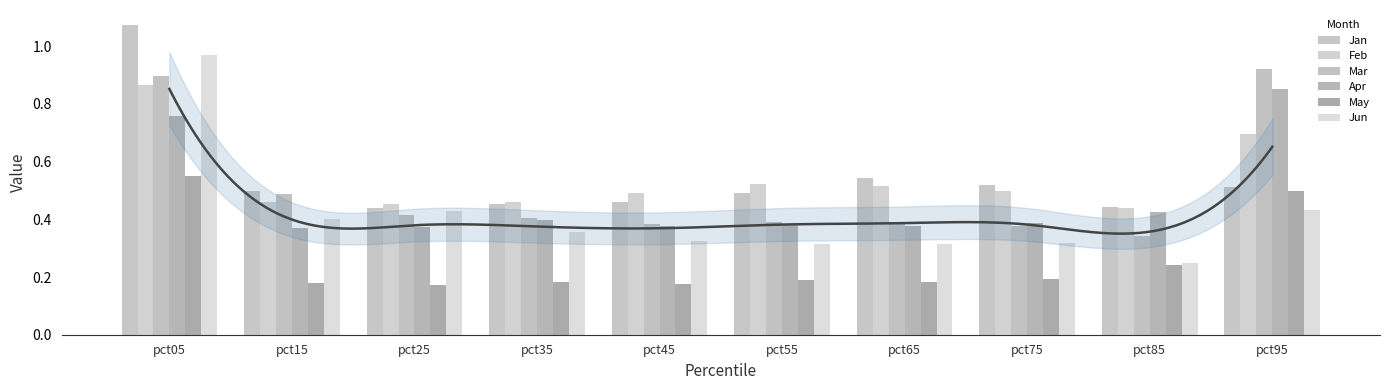

Which category has the highest value in the Jan series?

pct05